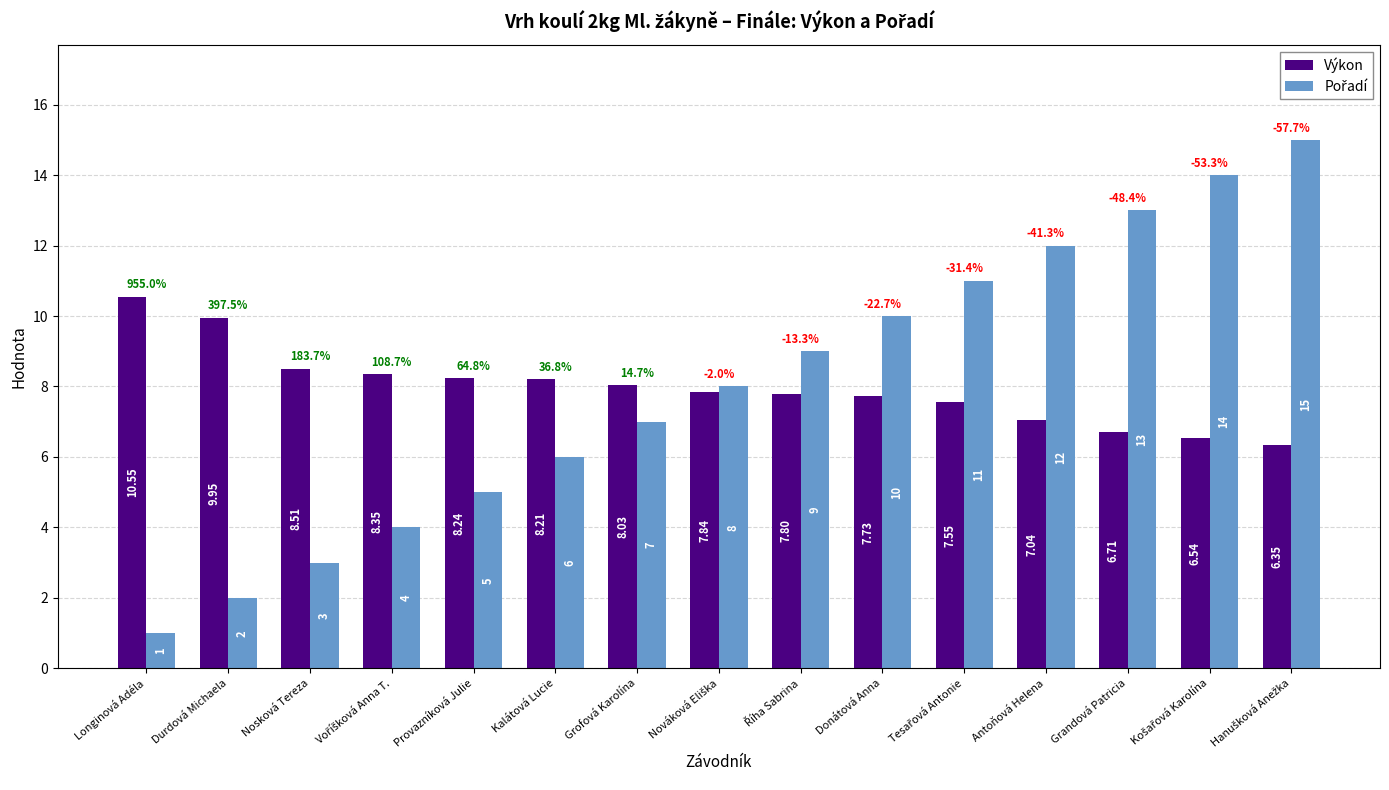

Where is Výkon nearest to the value 8?

Grofová Karolína